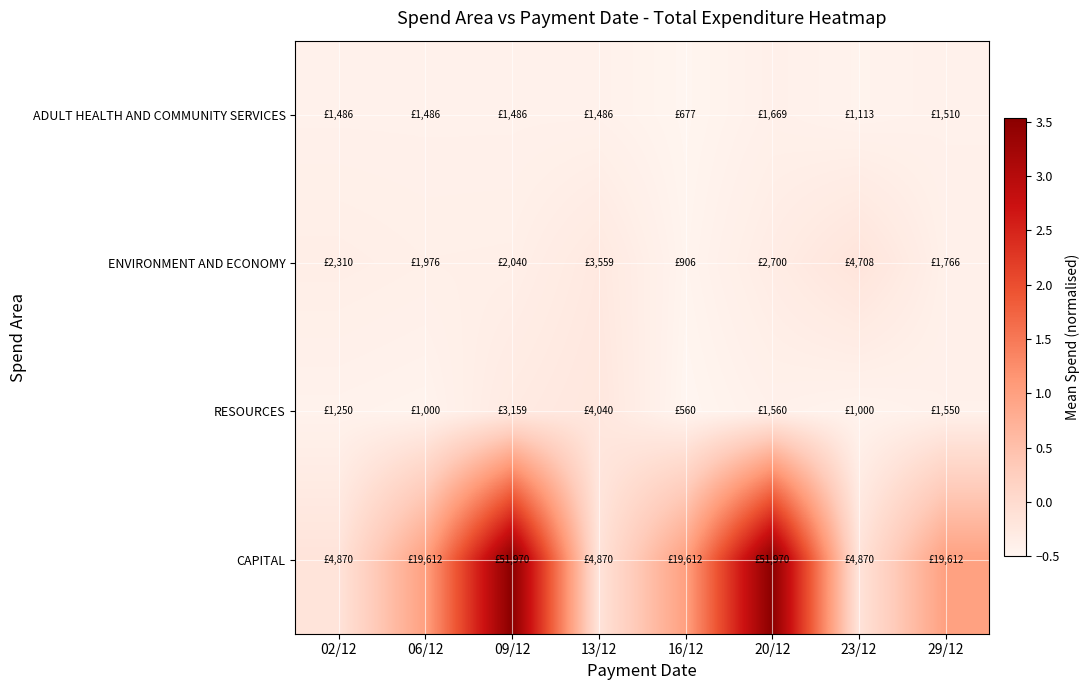

At which category is the sum across all series the highest?

09/12